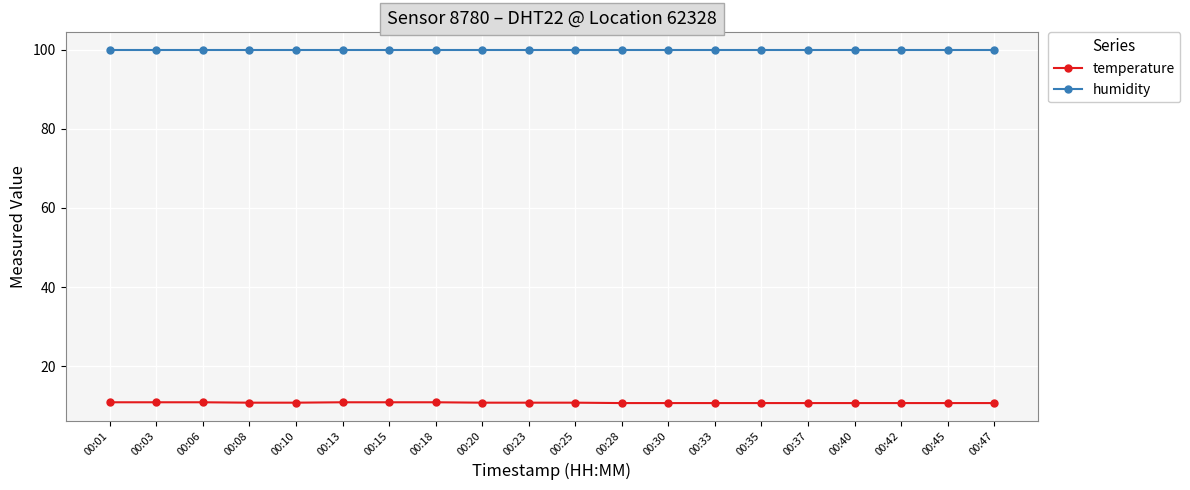

What is the total value across all series at 00:10?

110.7